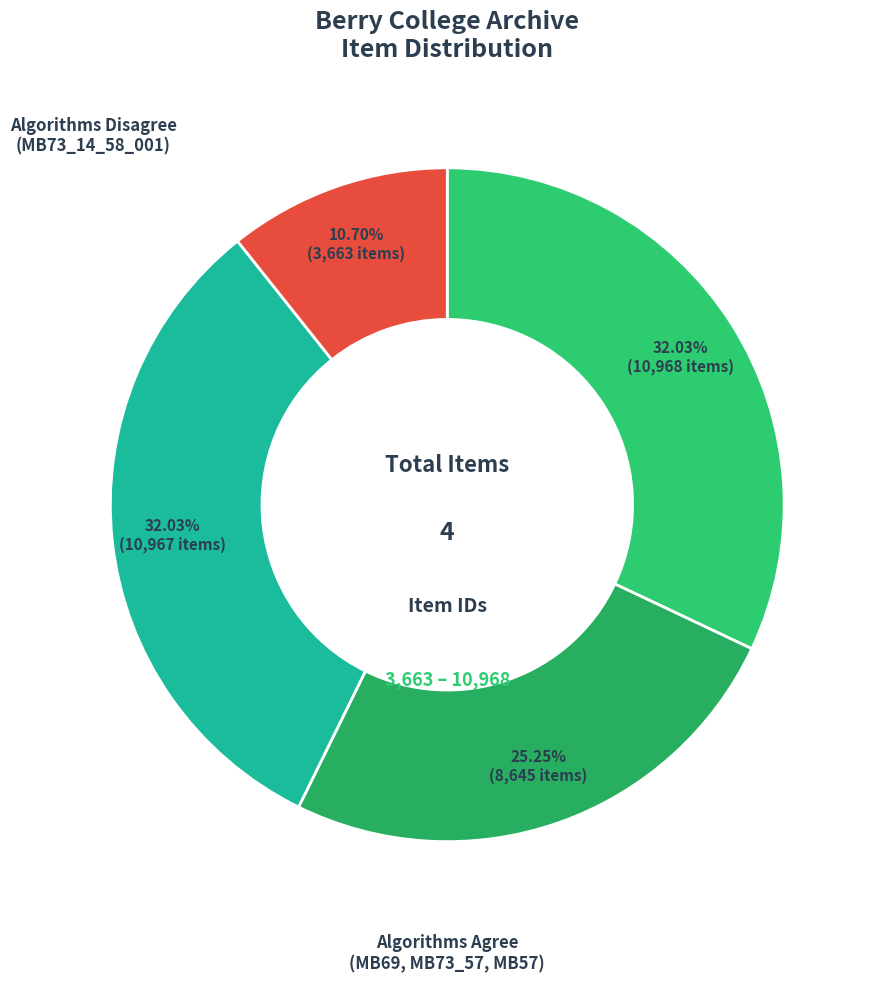

How many slices are in this pie chart?

4